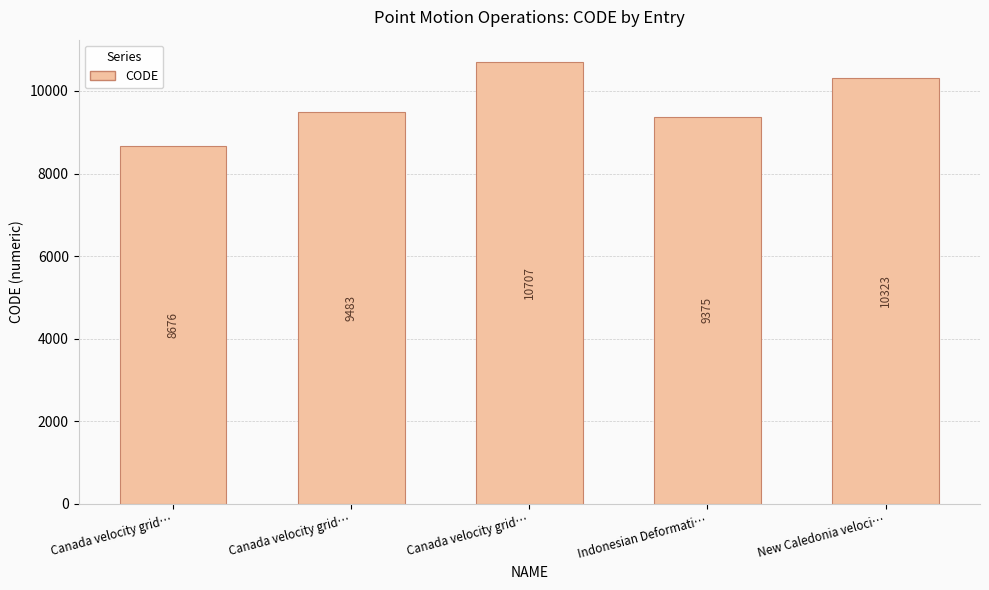

The chart shows a value of 14366 at New Caledonia veloci…. True or false?

False